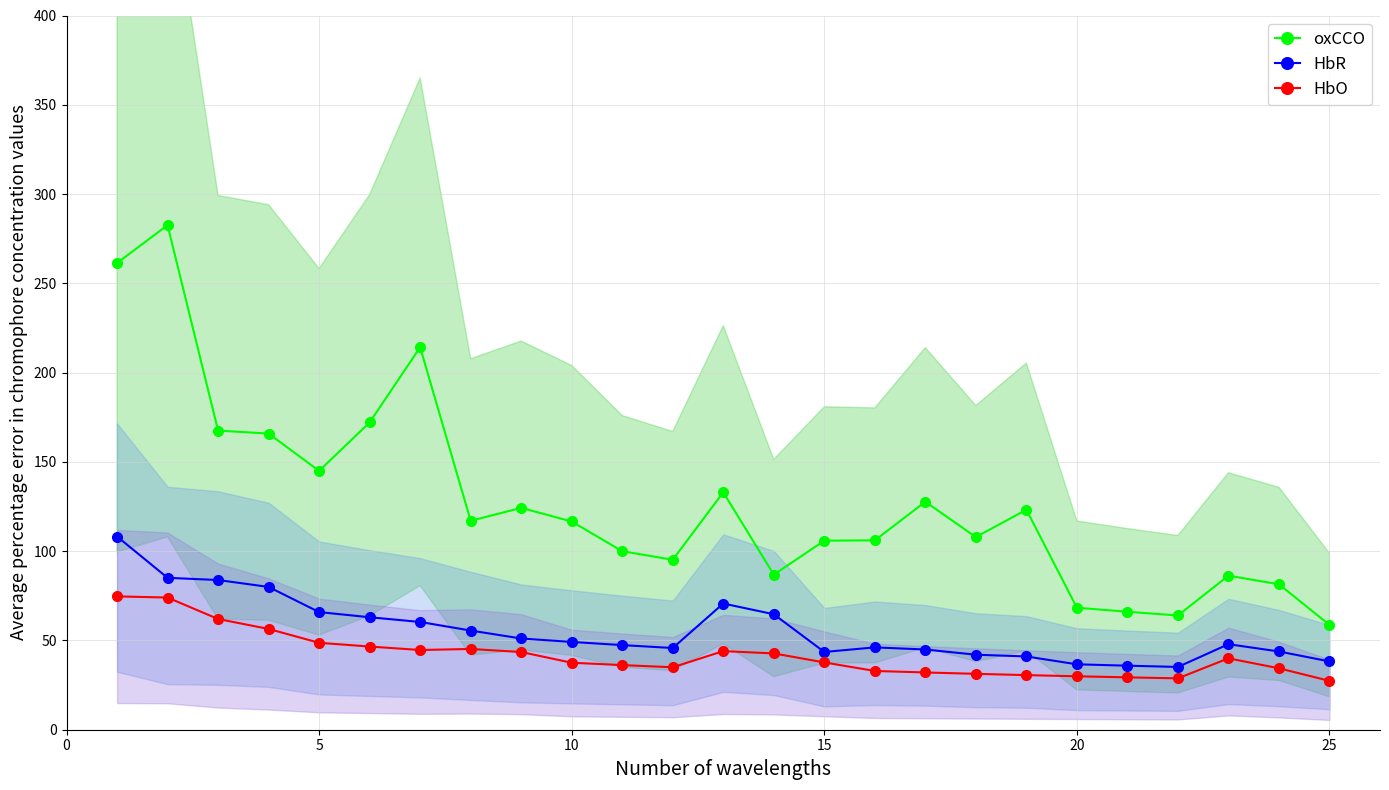

True or false: oxCCO has more than 1 points higher than both neighbors.

True